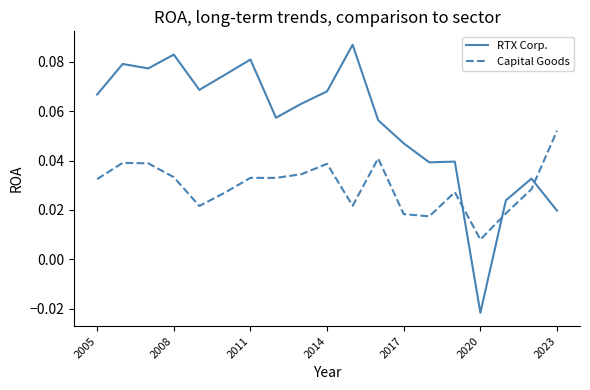

Which series has the largest range (max minus min)?

RTX Corp.